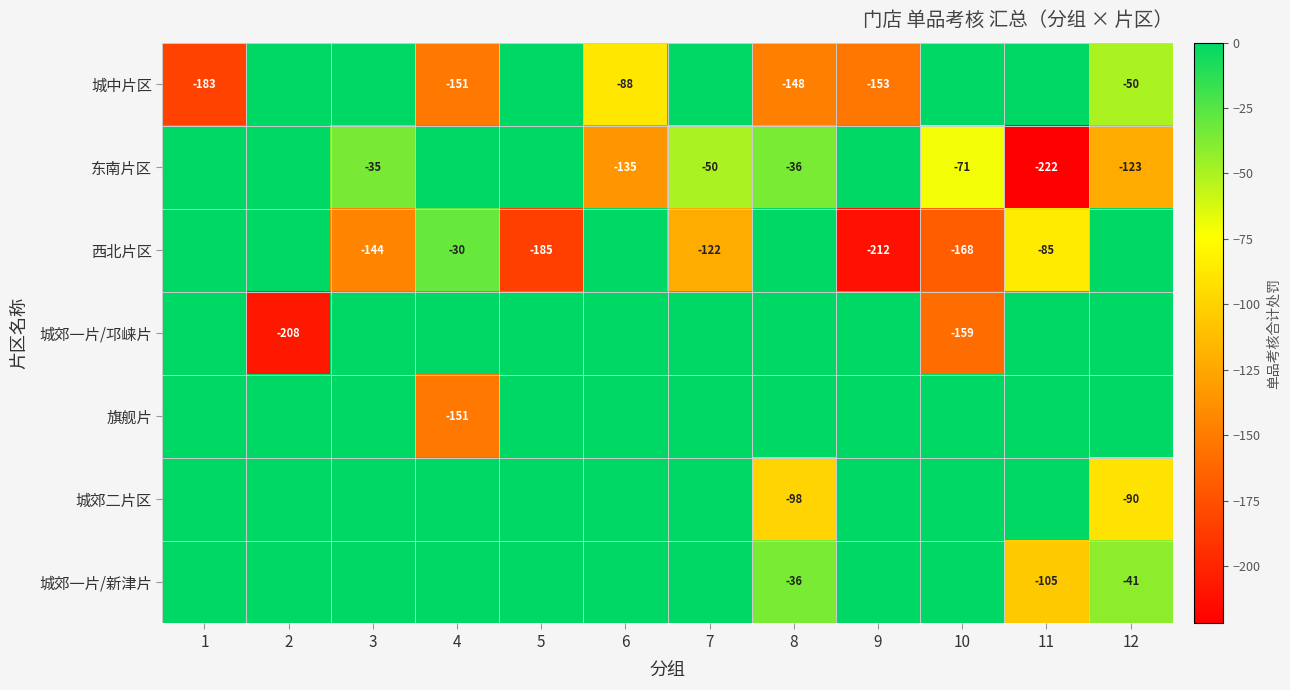

What is the total value across all series at 8?

-318